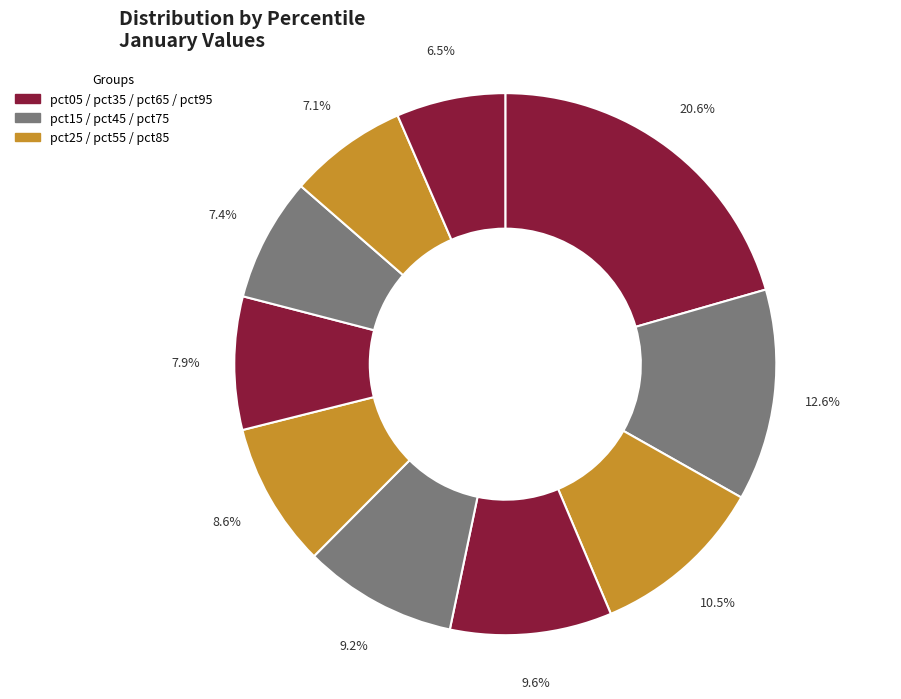

How many segments does this pie chart have?

10